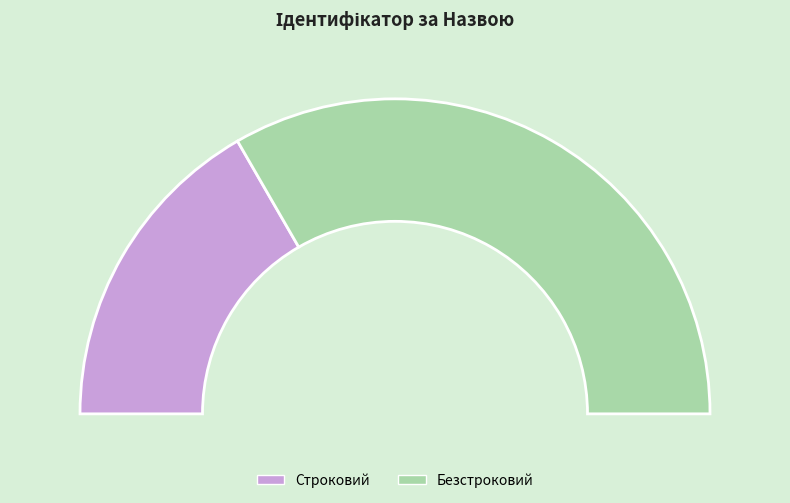

Is the sum of Безстроковий and Строковий greater than half?

Yes